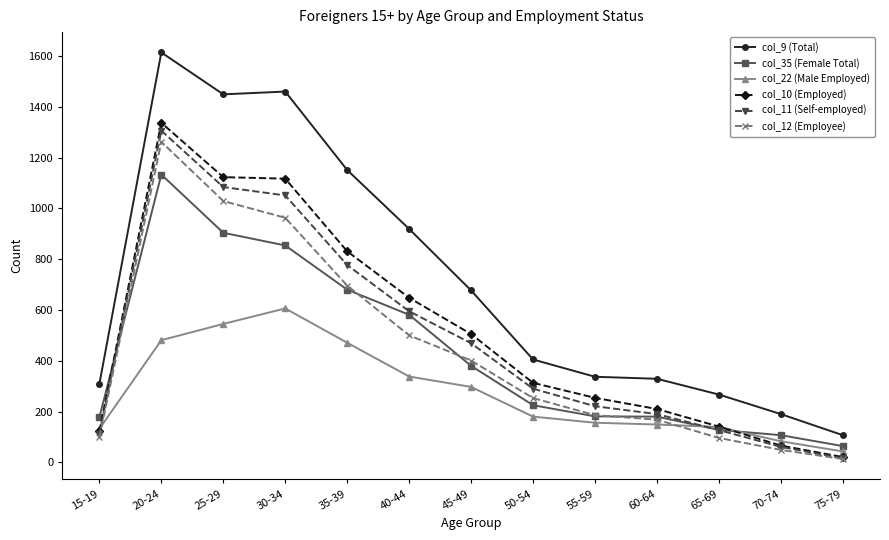

Is it true that col_11 (Self-employed) equals 190 at 60-64?

True